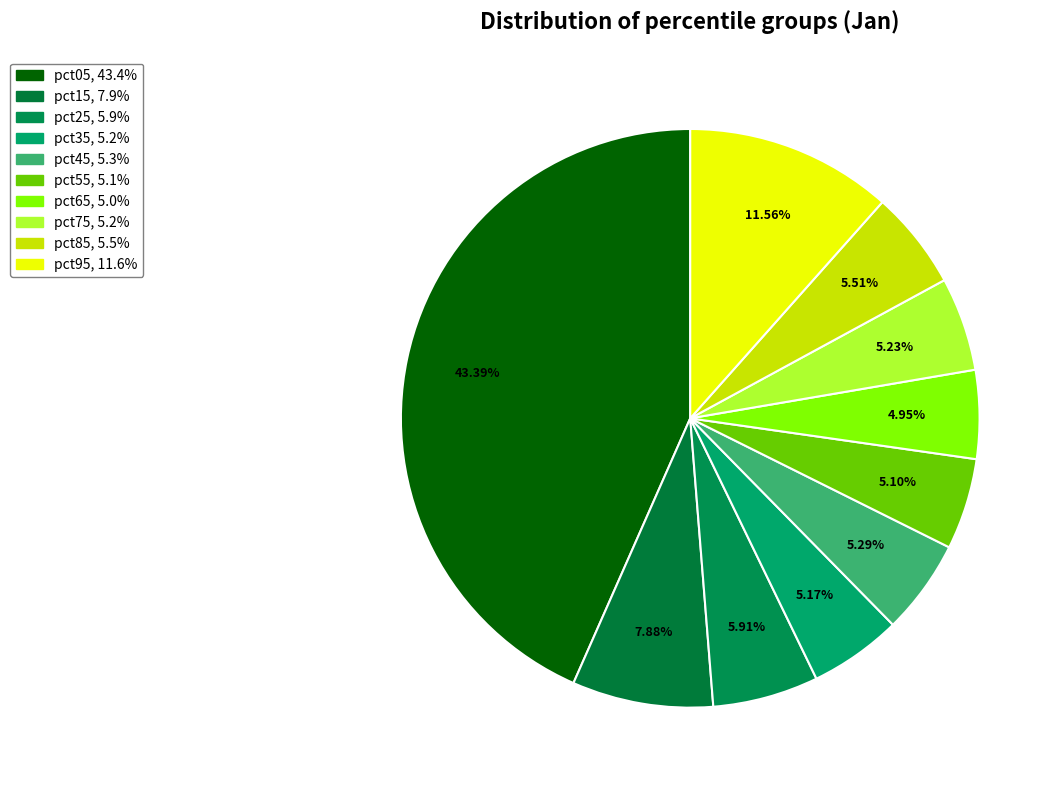

To the nearest percent, what is the combined percentage of pct55 and pct25?

11%